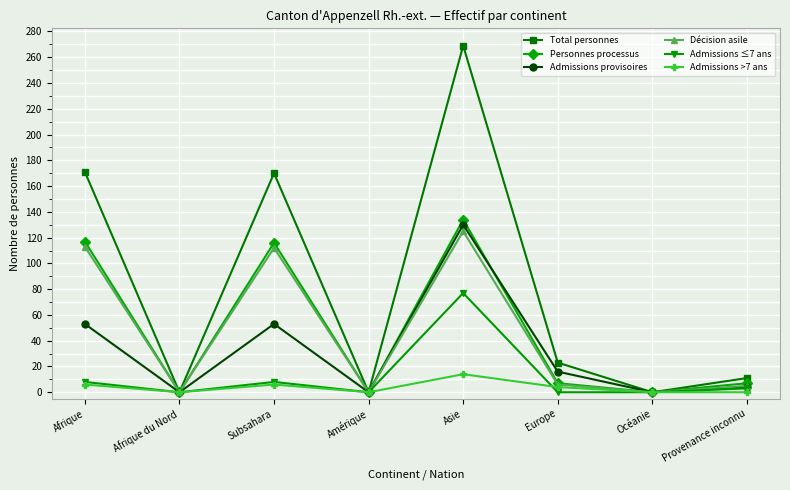

The value of Total personnes at Subsahara is 170. True or false?

True